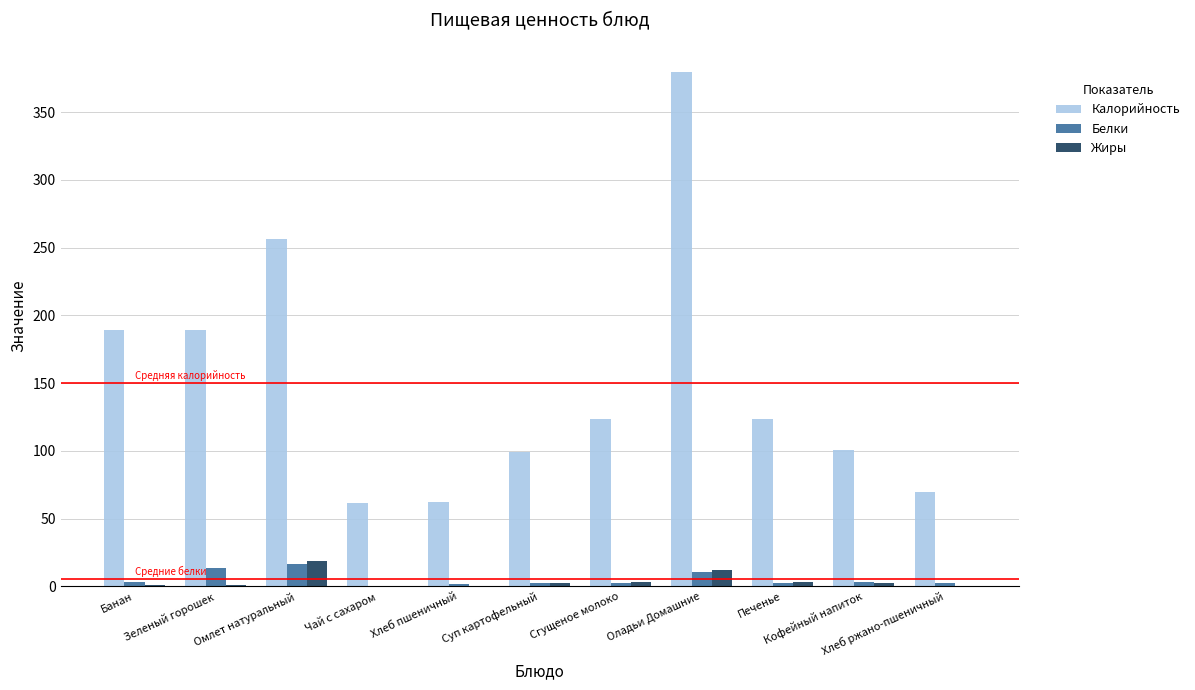

What is the sum of all Жиры values?

45.7